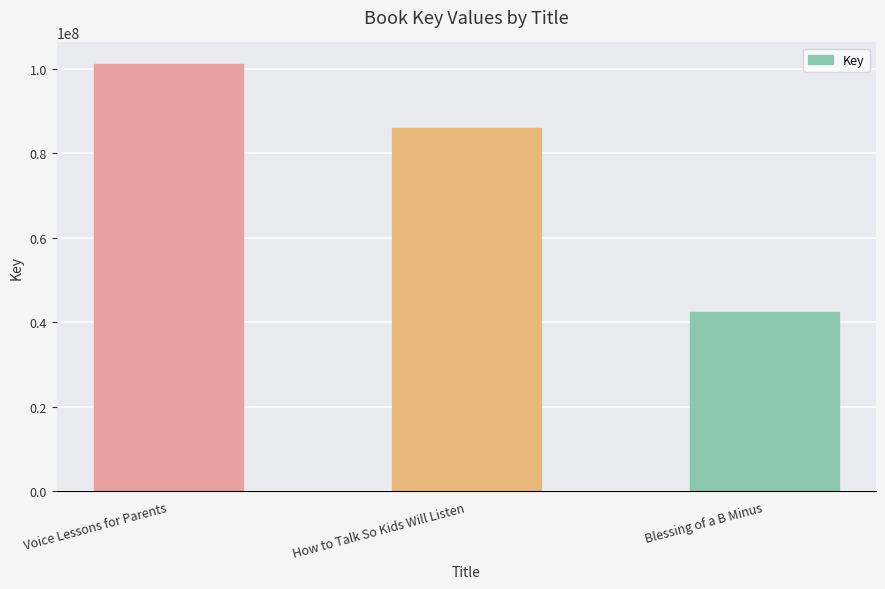

List the labels in order of value, smallest first.

Blessing of a B Minus, How to Talk So Kids Will Listen, Voice Lessons for Parents